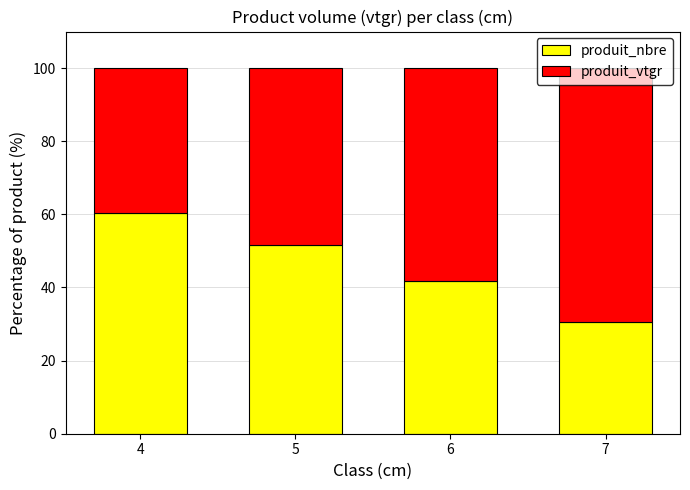

The value of produit_nbre at 7 is 53.5. True or false?

False